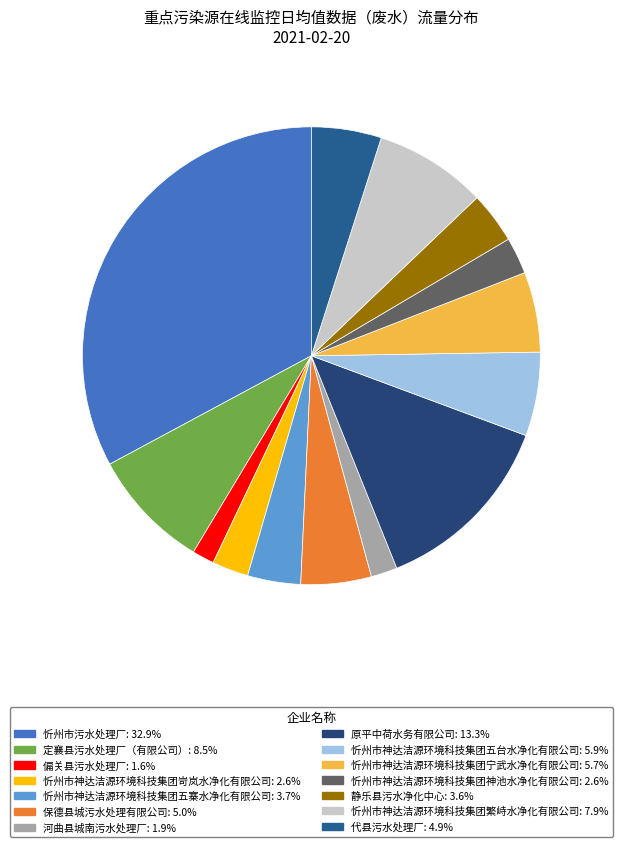

To the nearest percent, what is the average slice percentage?

7%